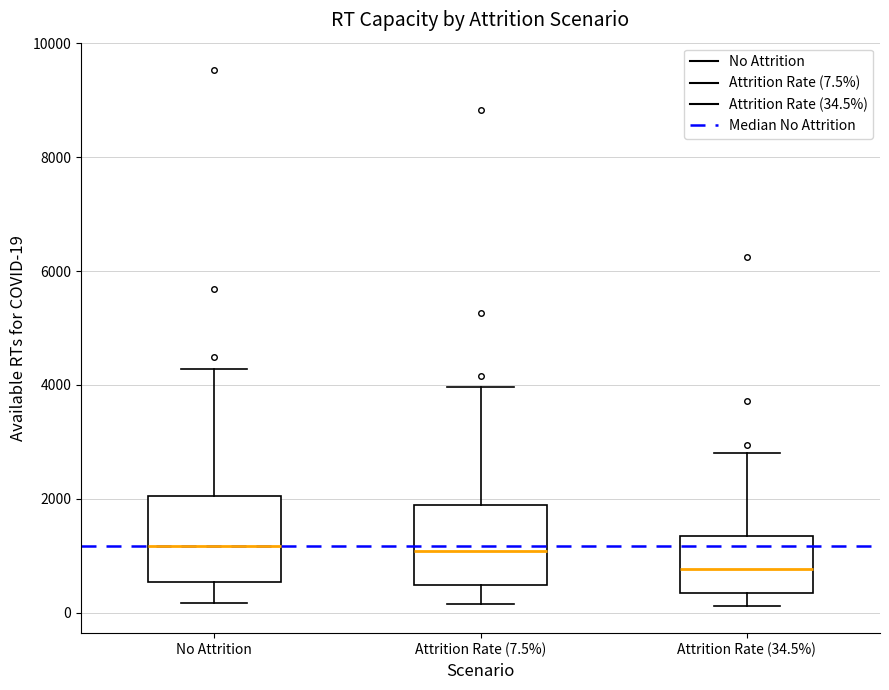

Which box's median line is the lowest?

Attrition Rate (34.5%)